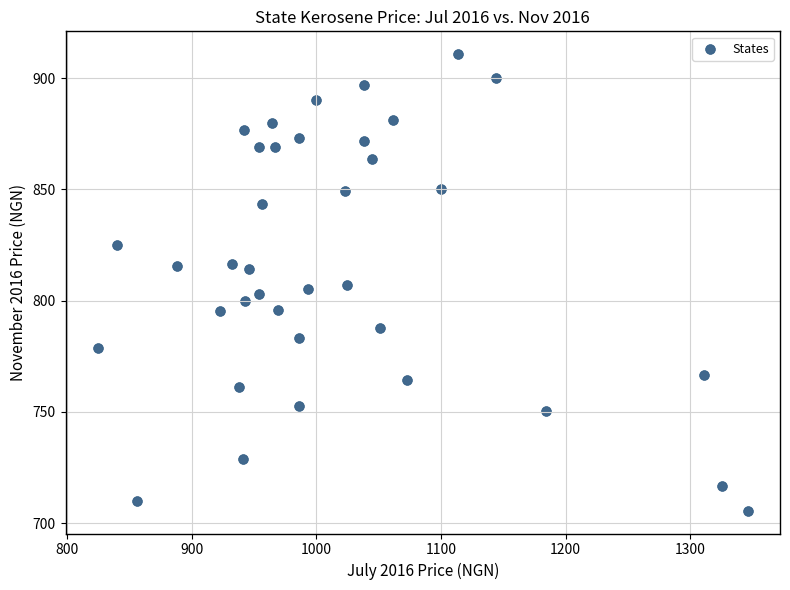

What is the range of Y values (max minus min)?

205.3